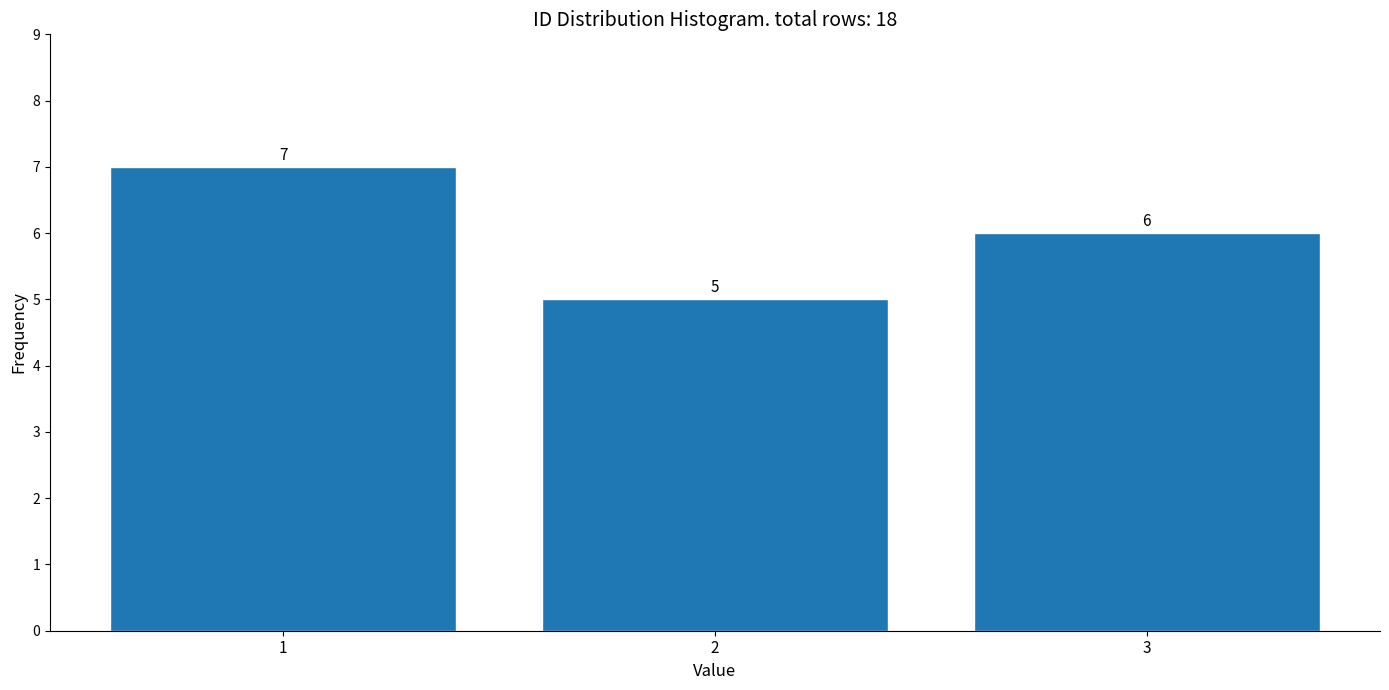

Reading left to right, list all the values displayed in this chart.

1=7	2=5	3=6